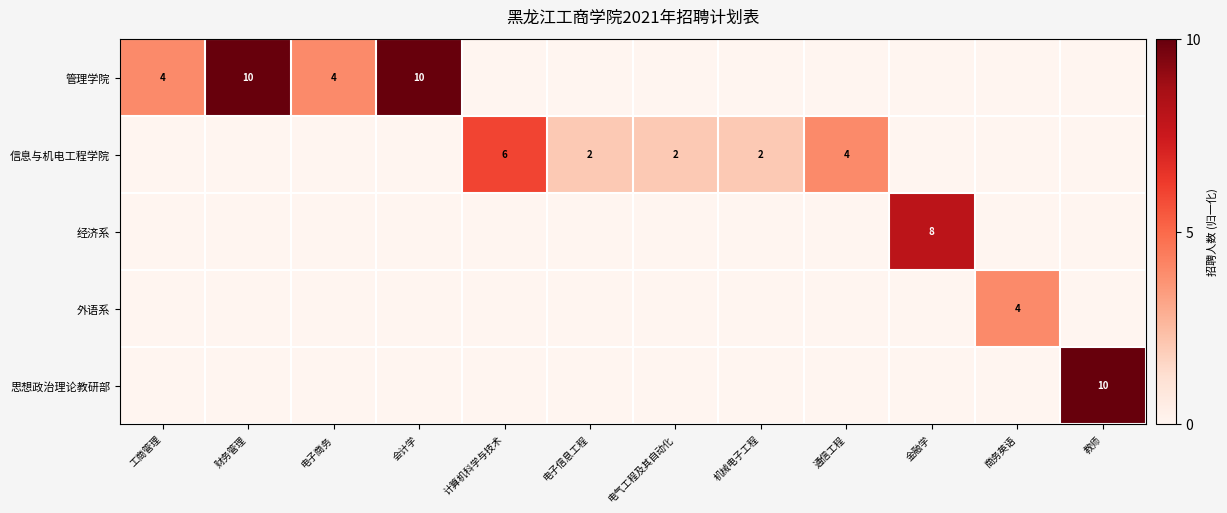

Is it true that 管理学院 equals 4 at 工商管理?

True